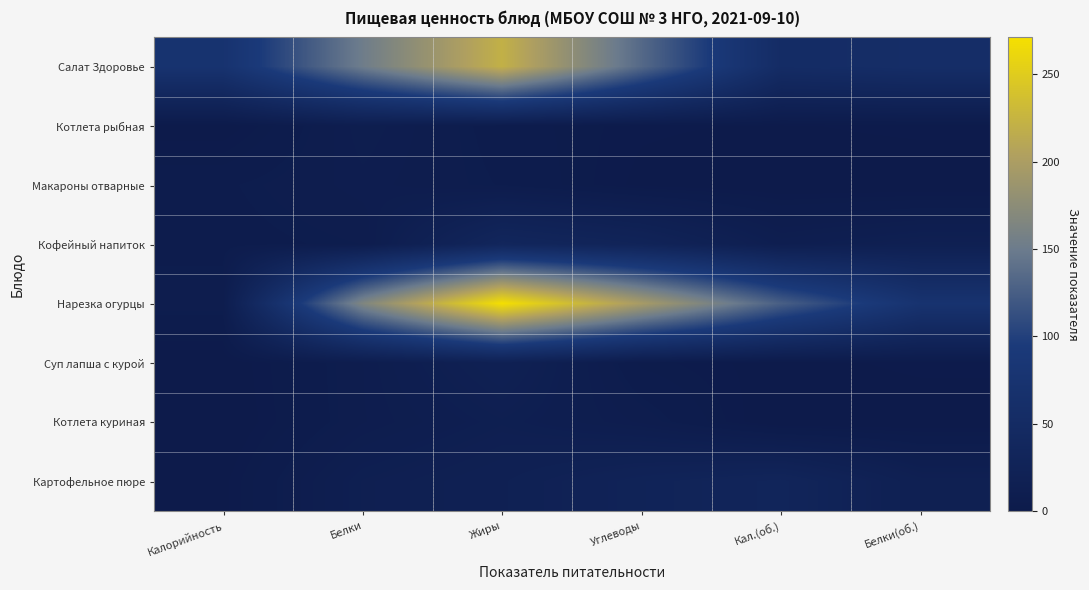

What is the total value across all series at Углеводы?

399.9